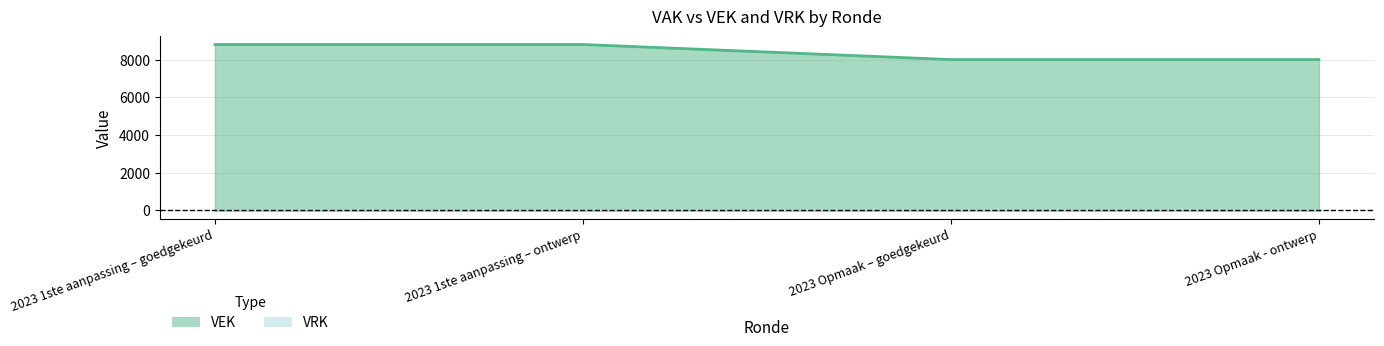

Rank the categories by value from lowest to highest.

2023 Opmaak – goedgekeurd, 2023 Opmaak - ontwerp, 2023 1ste aanpassing – goedgekeurd, 2023 1ste aanpassing – ontwerp